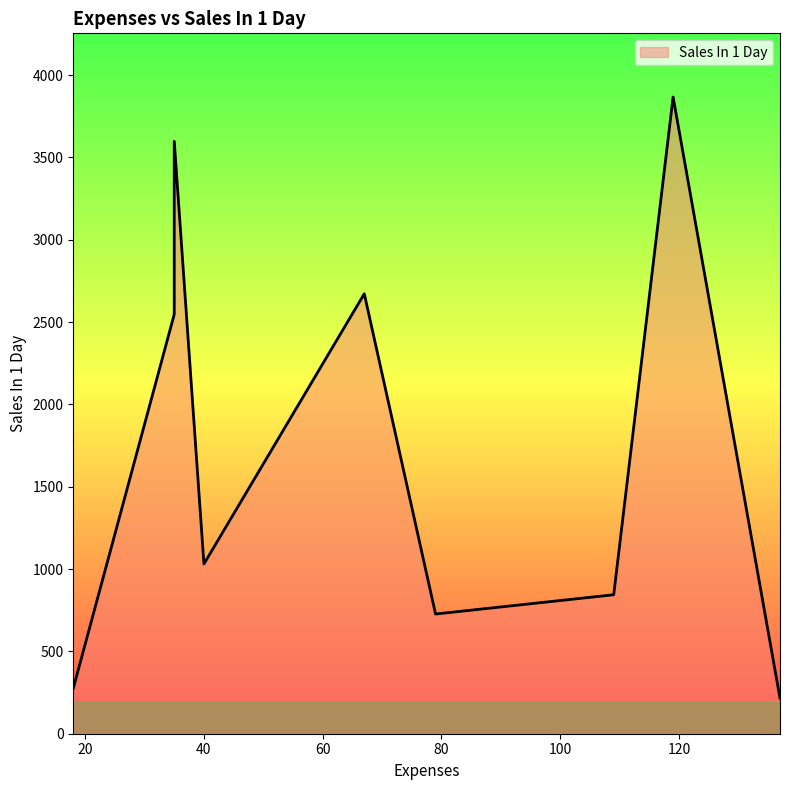

Where is the data nearest to the value 2041?

35